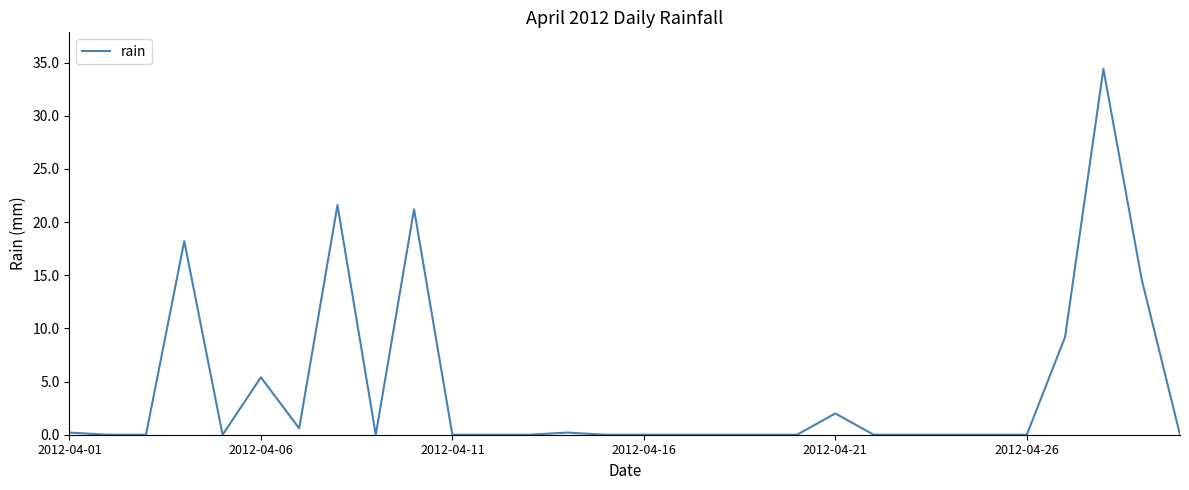

Count the number of data series in this chart.

1